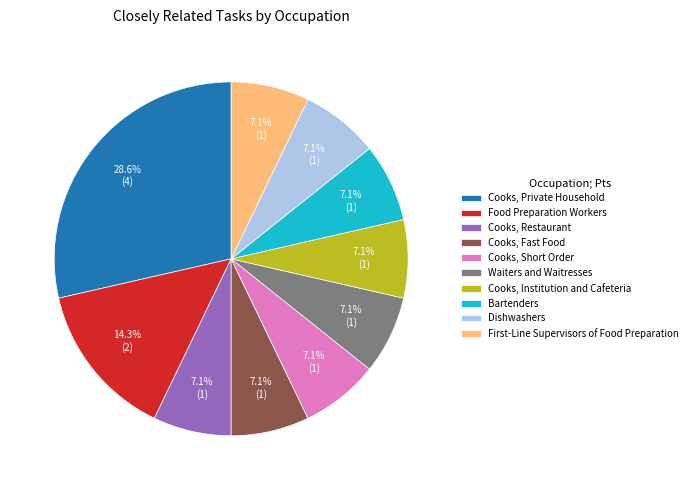

Which category has the biggest portion of the pie?

Cooks, Private Household